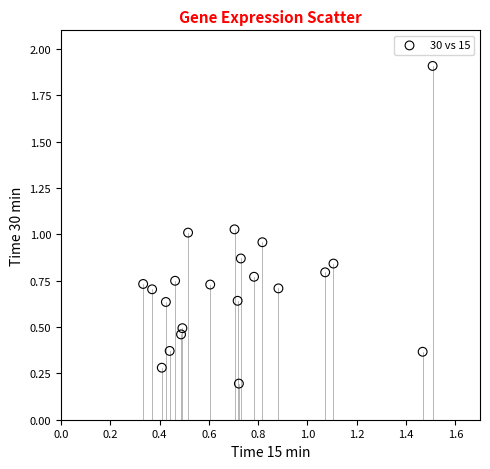

What is the range of Y values (max minus min)?

1.7